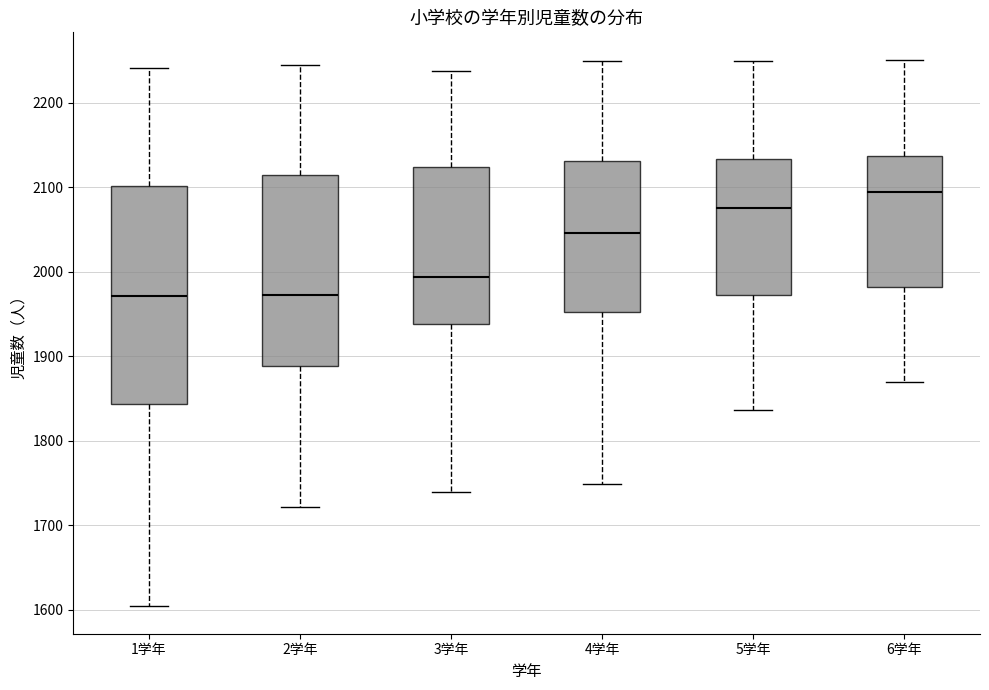

Comparing the boxes themselves (not the whiskers), which one is the tallest?

1学年